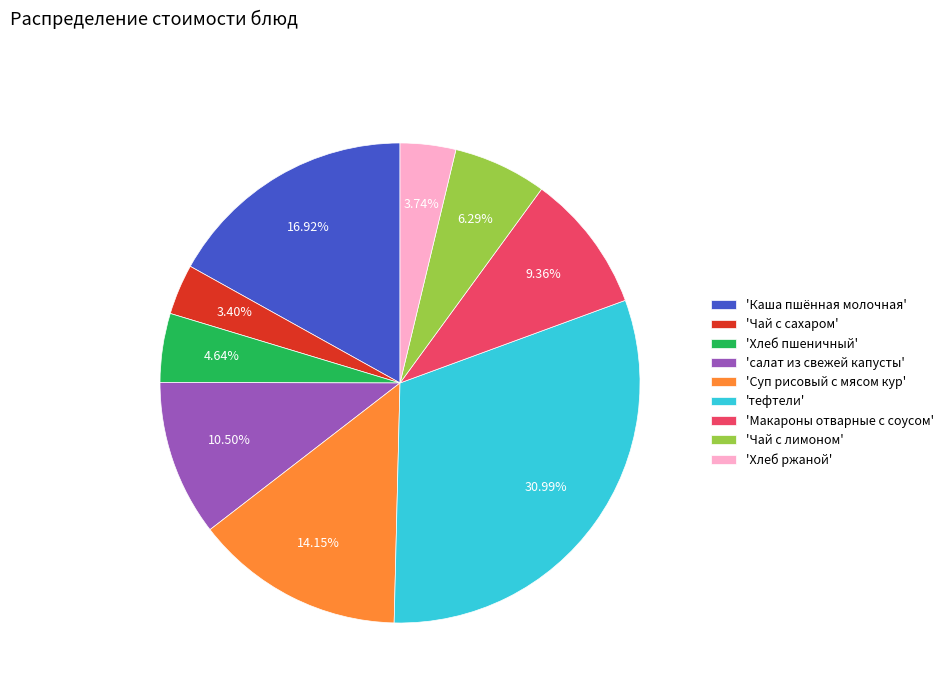

Between 'Чай с лимоном' and 'Каша пшённая молочная', which is larger?

'Каша пшённая молочная'